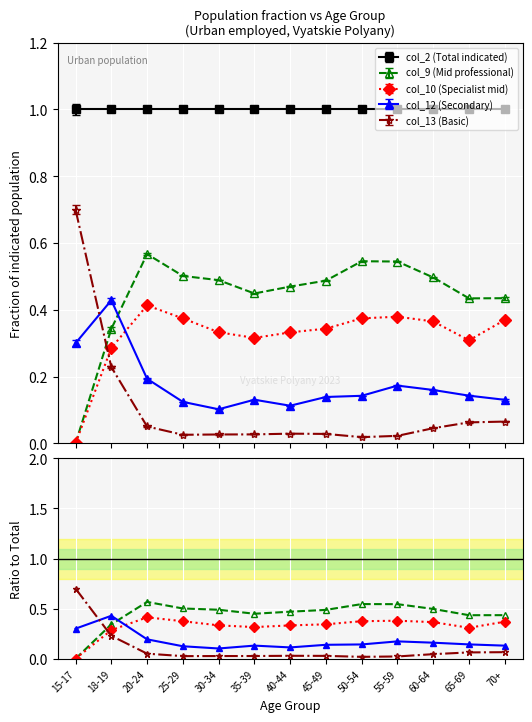

Where is col_9 (Mid professional) nearest to the value 0?

15-17